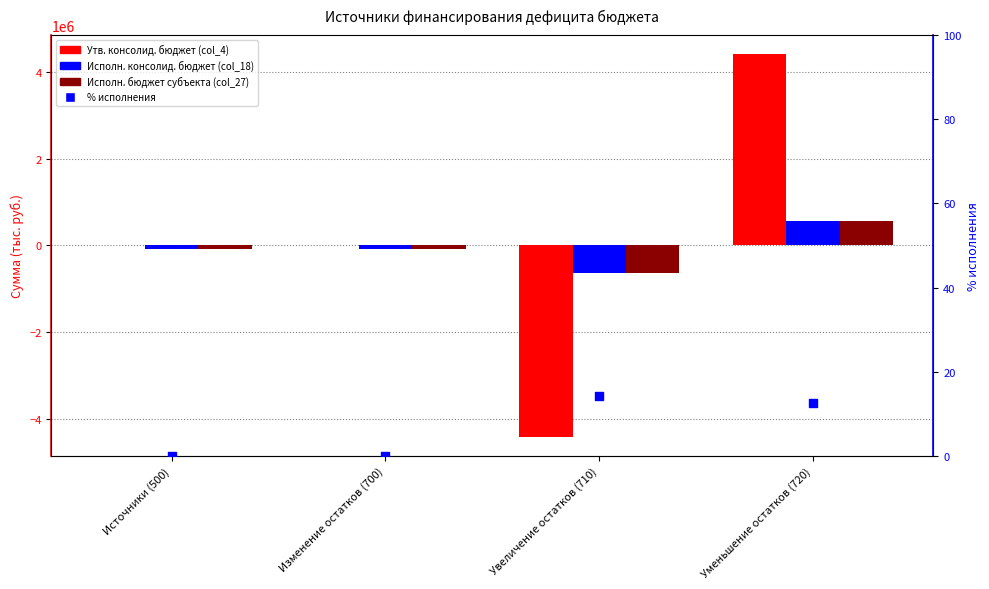

Which series reaches the maximum Y coordinate?

Утв. консолид. бюджет (col_4)